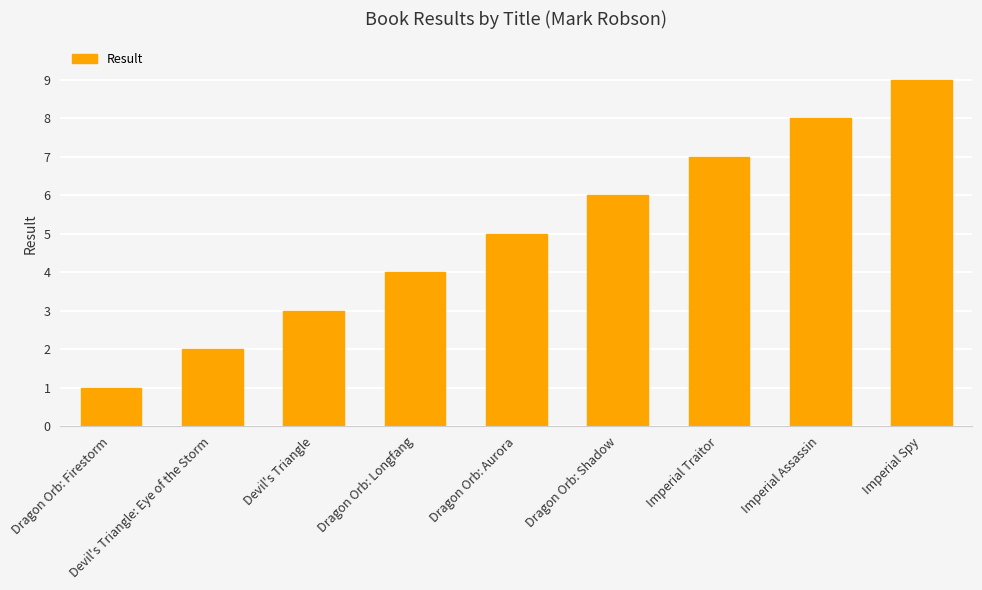

Reading left to right, what are all the values shown in this chart?

Dragon Orb: Firestorm=1	Devil's Triangle: Eye of the Storm=2	Devil's Triangle=3	Dragon Orb: Longfang=4	Dragon Orb: Aurora=5	Dragon Orb: Shadow=6	Imperial Traitor=7	Imperial Assassin=8	Imperial Spy=9